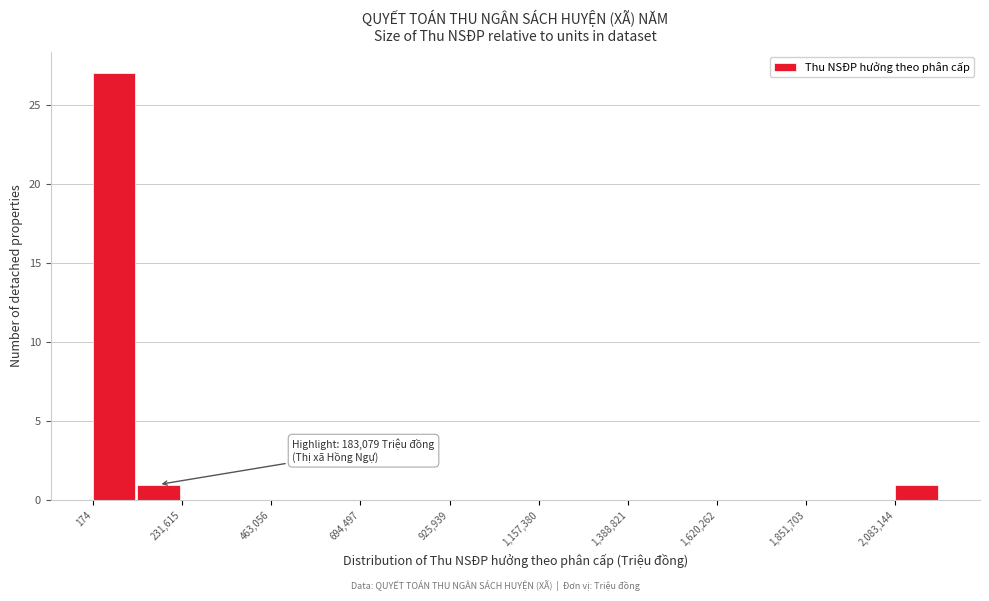

Read against the x-axis, roughly where is the centre of the tallest bar?

50000